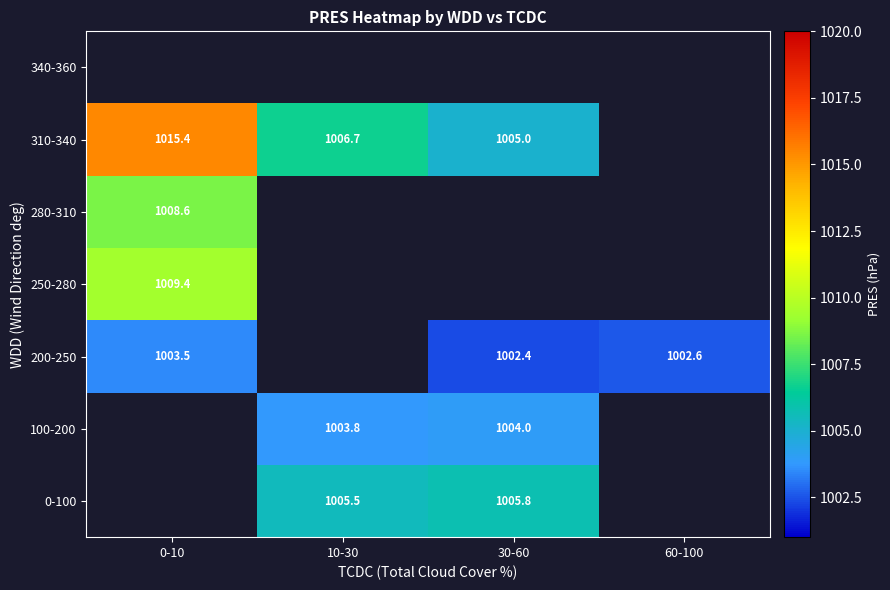

How many distinct data groups are displayed?

7